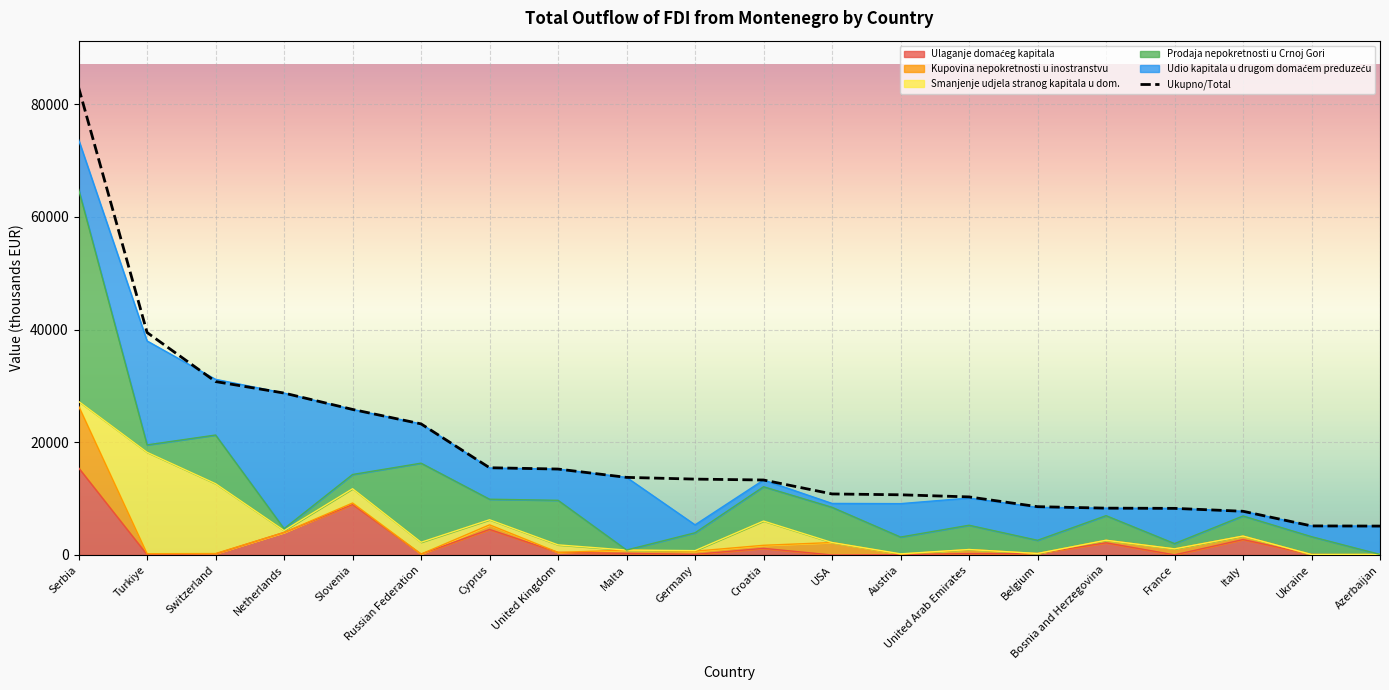

Reading left to right, what are all the values shown in this chart?

Serbia=82967.0	Turkiye=39472.3	Switzerland=30772.2	Netherlands=28734.4	Slovenia=25829.9	Russian Federation=23264.6	Cyprus=15483.2	United Kingdom=15251.2	Malta=13773.2	Germany=13464.8	Croatia=13307.4	USA=10832.6	Austria=10682.9	United Arab Emirates=10307.7	Belgium=8575.6	Bosnia and Herzegovina=8313.2	France=8275.4	Italy=7760.1	Ukraine=5158.9	Azerbaijan=5132.4